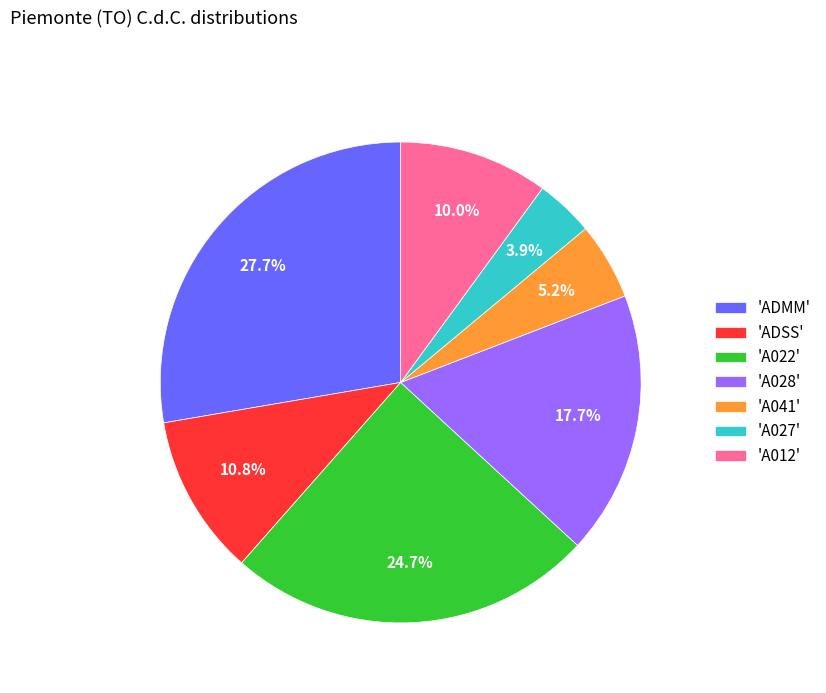

Which slice is the smallest?

'A027'